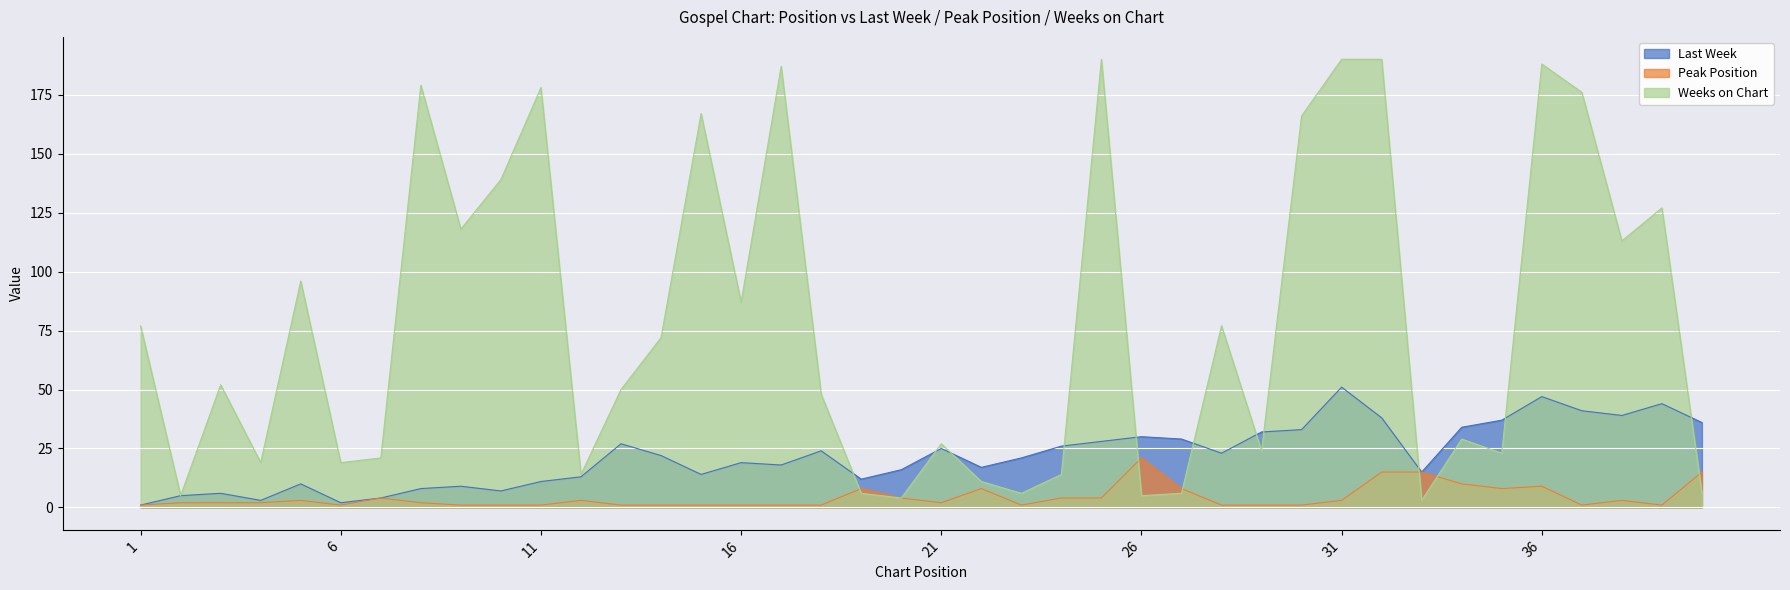

What is the total value across all series at 4?

24